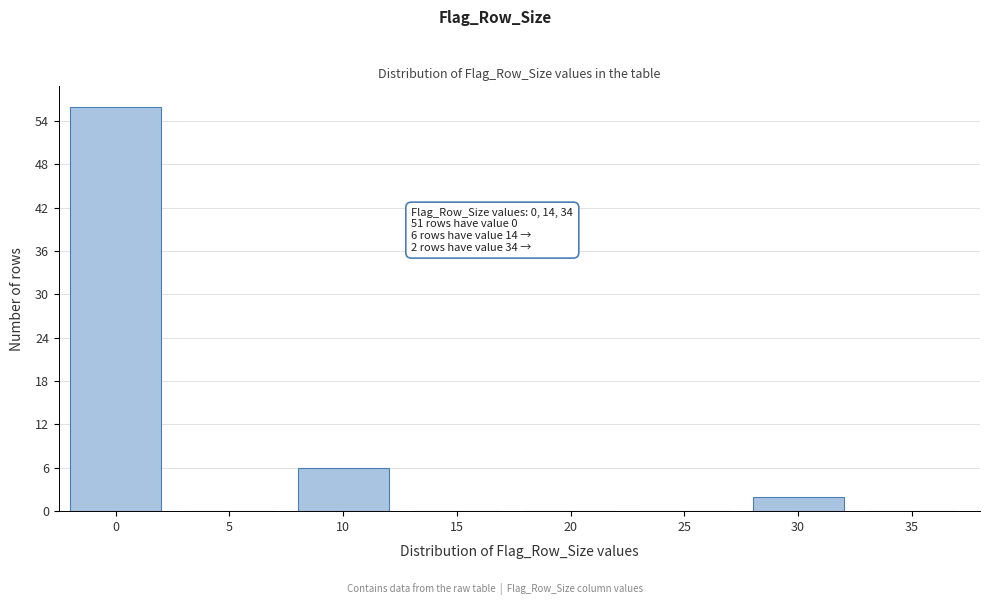

Reading right to left, list all the values displayed in this chart.

35=0	30=2	25=0	20=0	15=0	10=6	5=0	0=56